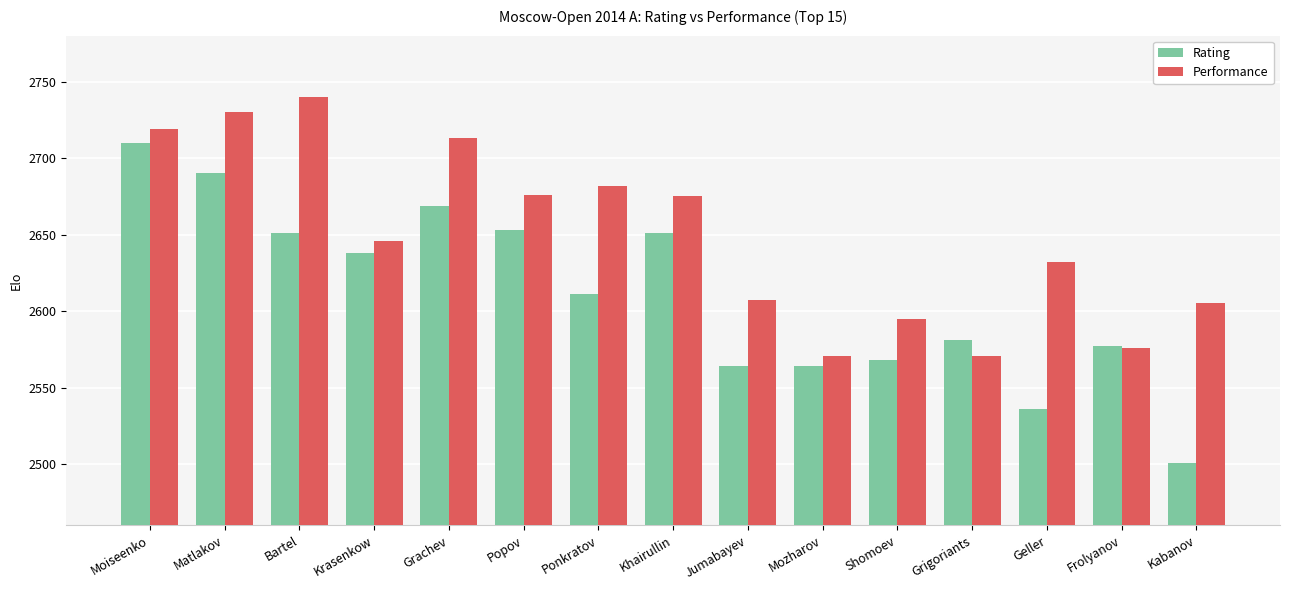

How many data points in Rating are less than 2611?

7